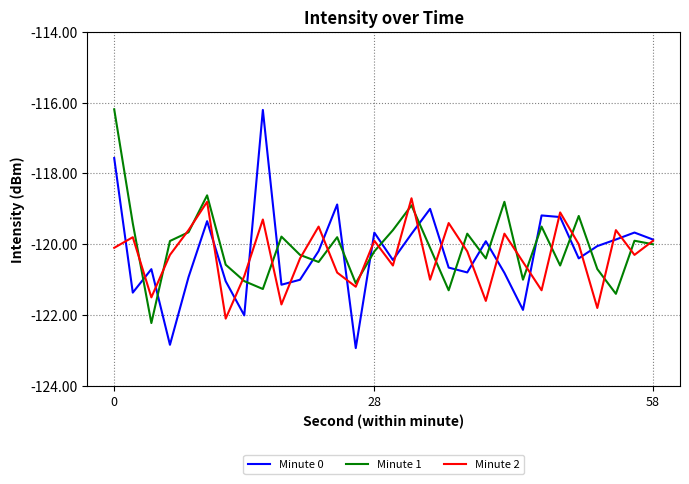

Reading left to right, what are all the values shown in this chart?

Minute 0: -117.6	-121.4	-120.7	-122.8	-120.9	-119.3	-121.0	-122.0	-116.2	-121.1	-121.0	-120.2	-118.9	-122.9	-119.7	-120.4	-119.7	-119.0	-120.7	-120.8	-119.9	-120.8	-121.9	-119.2	-119.2	-120.4	-120.1	-119.9	-119.7	-119.9
Minute 1: -116.2	-119.4	-122.2	-119.9	-119.7	-118.6	-120.6	-121.0	-121.3	-119.8	-120.3	-120.5	-119.8	-121.1	-120.2	-119.6	-118.9	-120.1	-121.3	-119.7	-120.4	-118.8	-121.0	-119.5	-120.6	-119.2	-120.7	-121.4	-119.9	-120.0
Minute 2: -120.1	-119.8	-121.5	-120.3	-119.6	-118.8	-122.1	-120.9	-119.3	-121.7	-120.4	-119.5	-120.8	-121.2	-119.9	-120.6	-118.7	-121.0	-119.4	-120.2	-121.6	-119.7	-120.5	-121.3	-119.1	-120.0	-121.8	-119.6	-120.3	-119.9